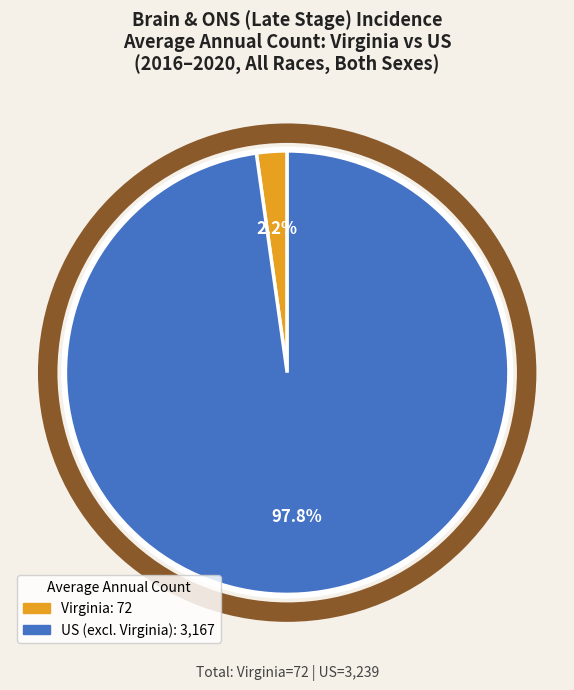

Does any single category account for the majority?

Yes